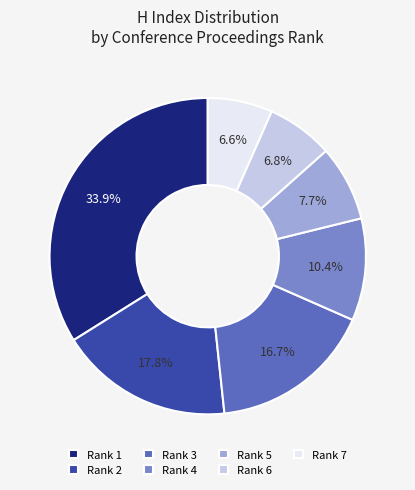

How many segments does this pie chart have?

7